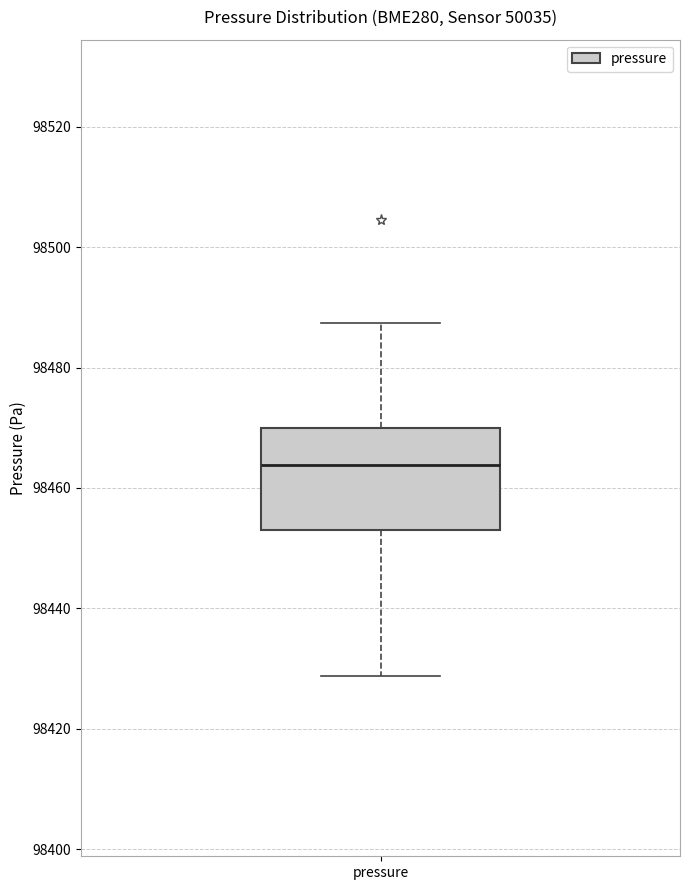

Read this box plot against the y-axis: the position of the median line, the range covered by the box, and the ends of both whiskers. The values are not printed on the chart, so give them approximately, as read against the axis.

median 98464, box 98454 to 98470, whiskers 98428 to 98488